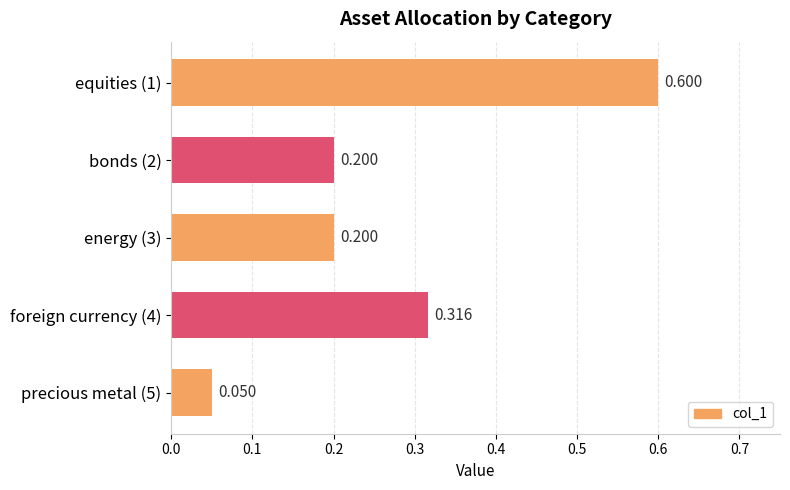

What is the minimum value shown in the chart?

0.1